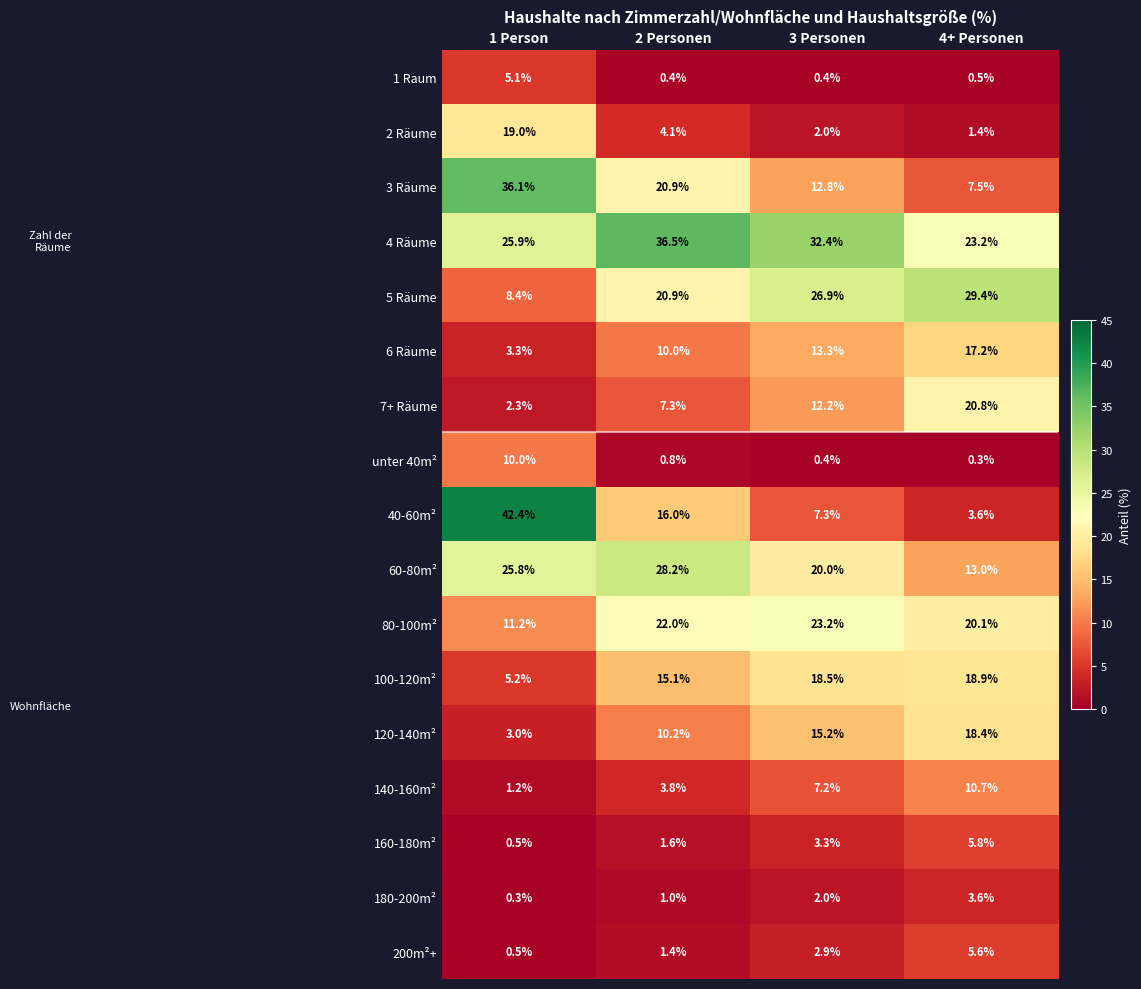

At which label does 7+ Räume reach its minimum?

1 Person